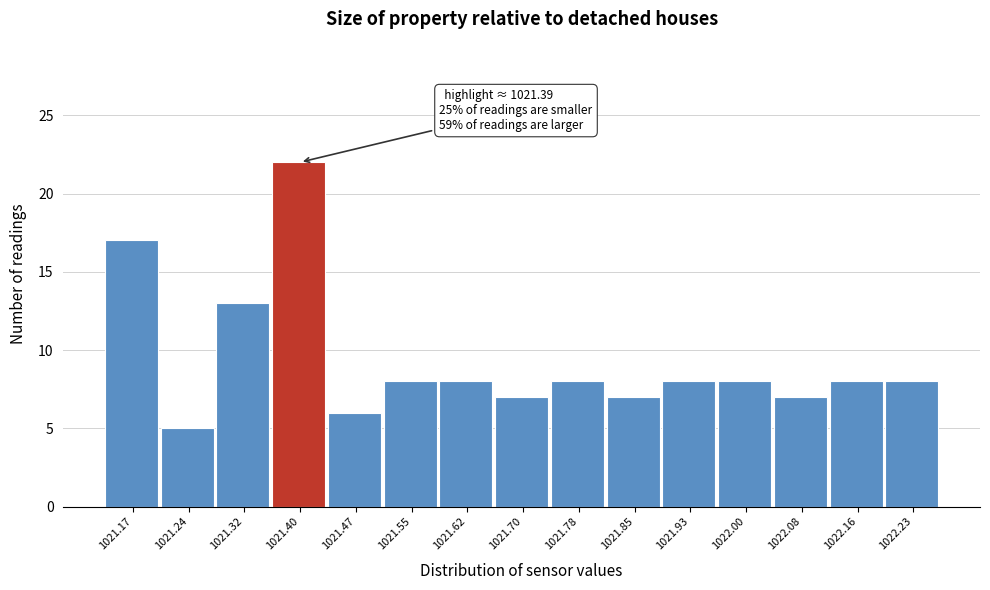

Over which range of the x-axis is the bar tallest?

1021.358 to 1021.434